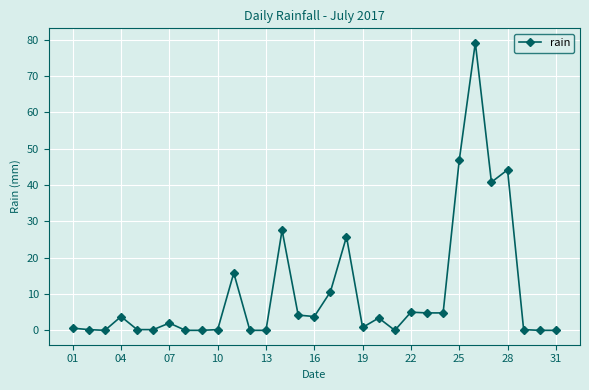

Is this an area chart (filled region under the line)?

No